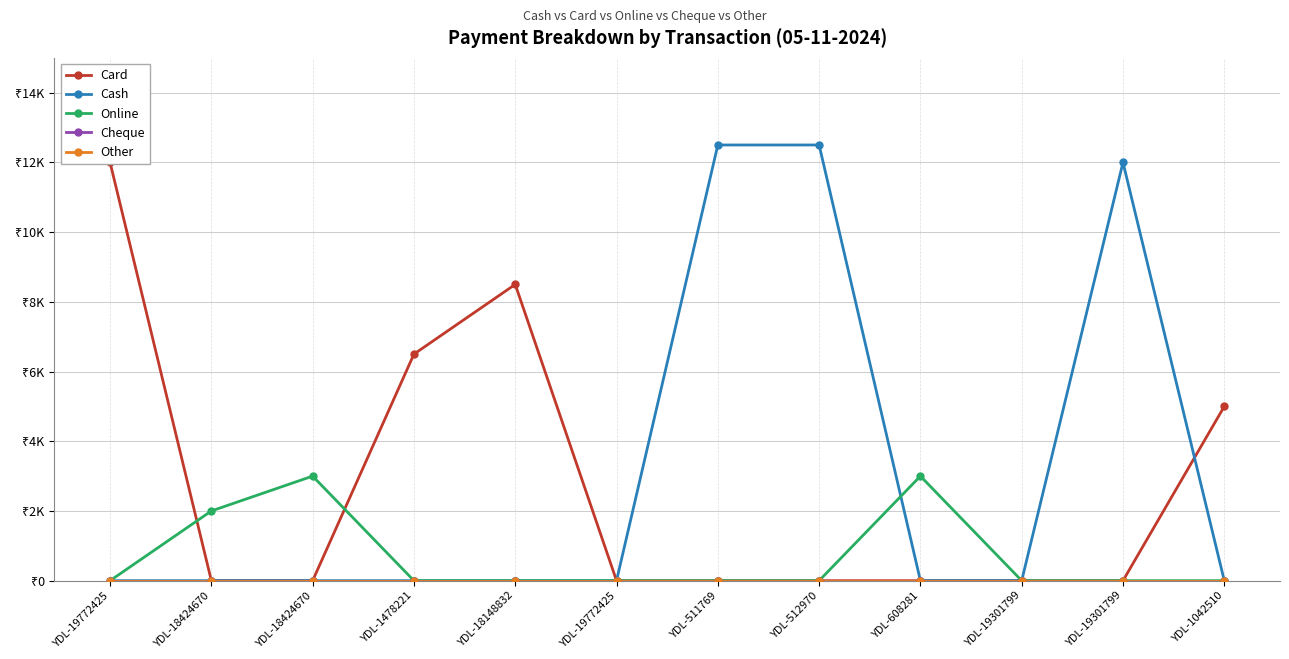

What is the label of the 1st point from the right?

YDL-1042510